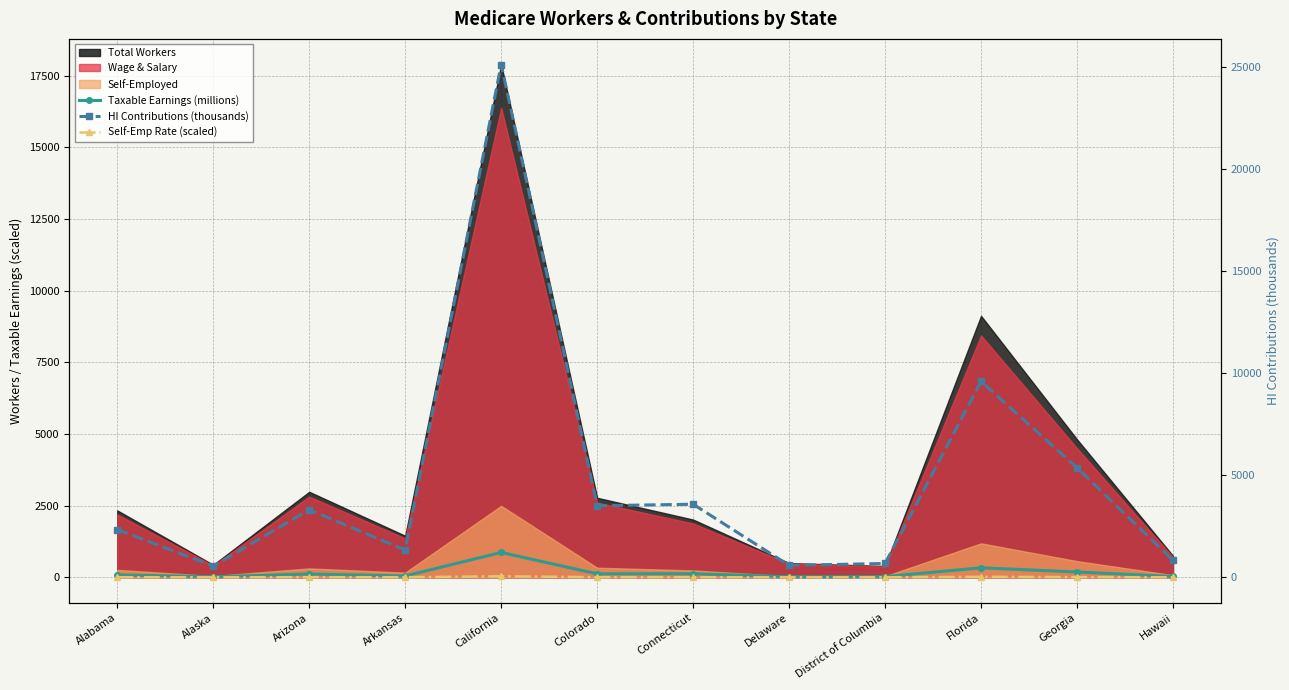

True or false: HI Contributions (thousands) and Self-Emp Rate (scaled) intersect in this chart.

False